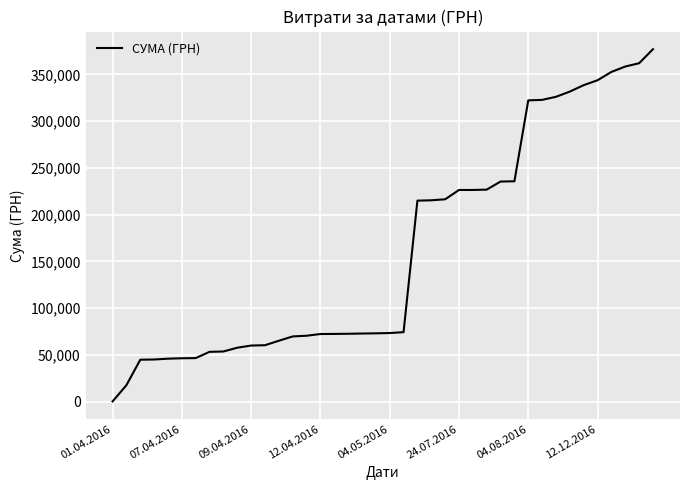

What is the difference between the maximum and minimum values?

376897.4